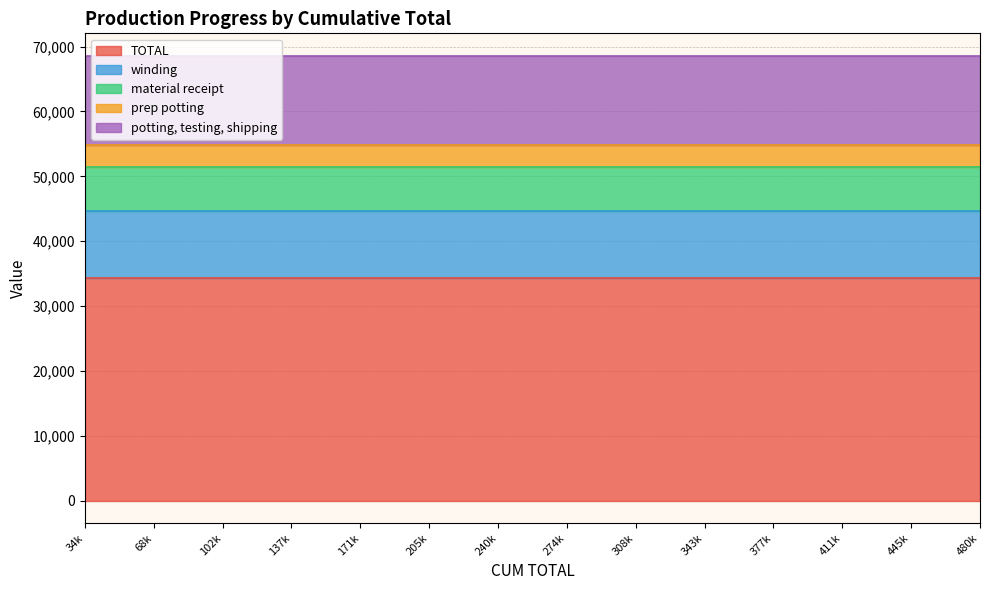

What is the minimum value shown in the chart?

3430